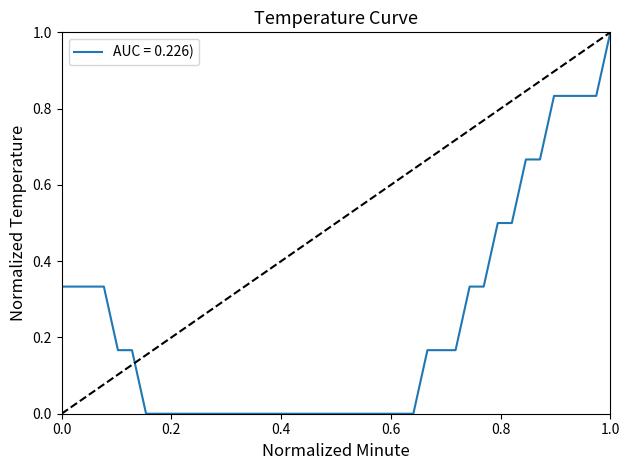

What is the difference between the maximum and minimum values?

1.0